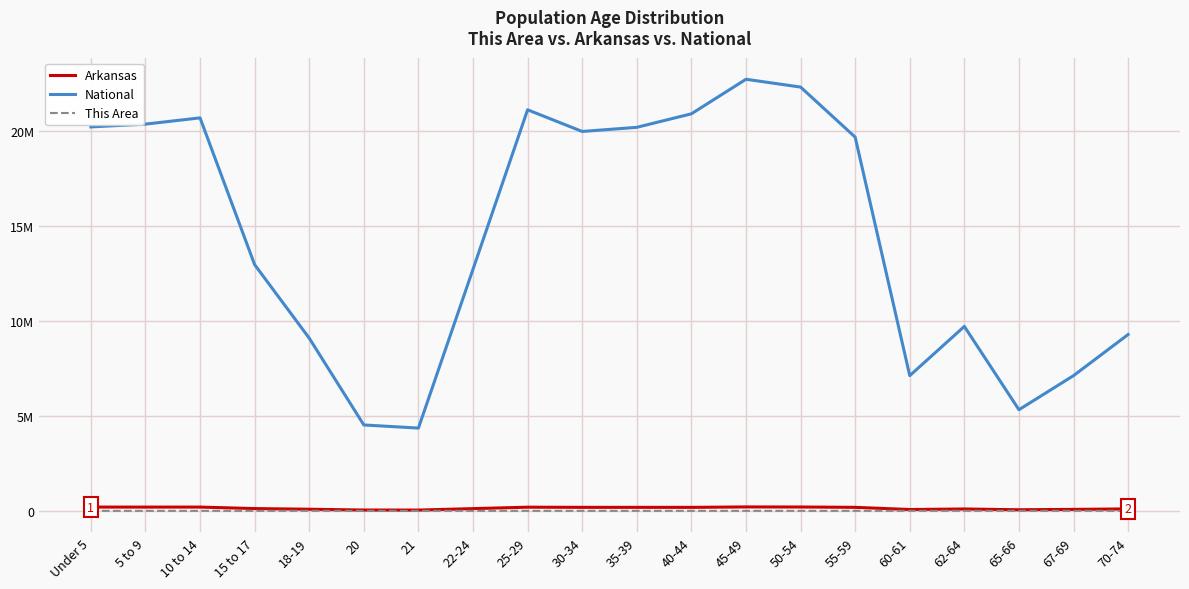

Does the chart display data point markers on the line(s)?

No